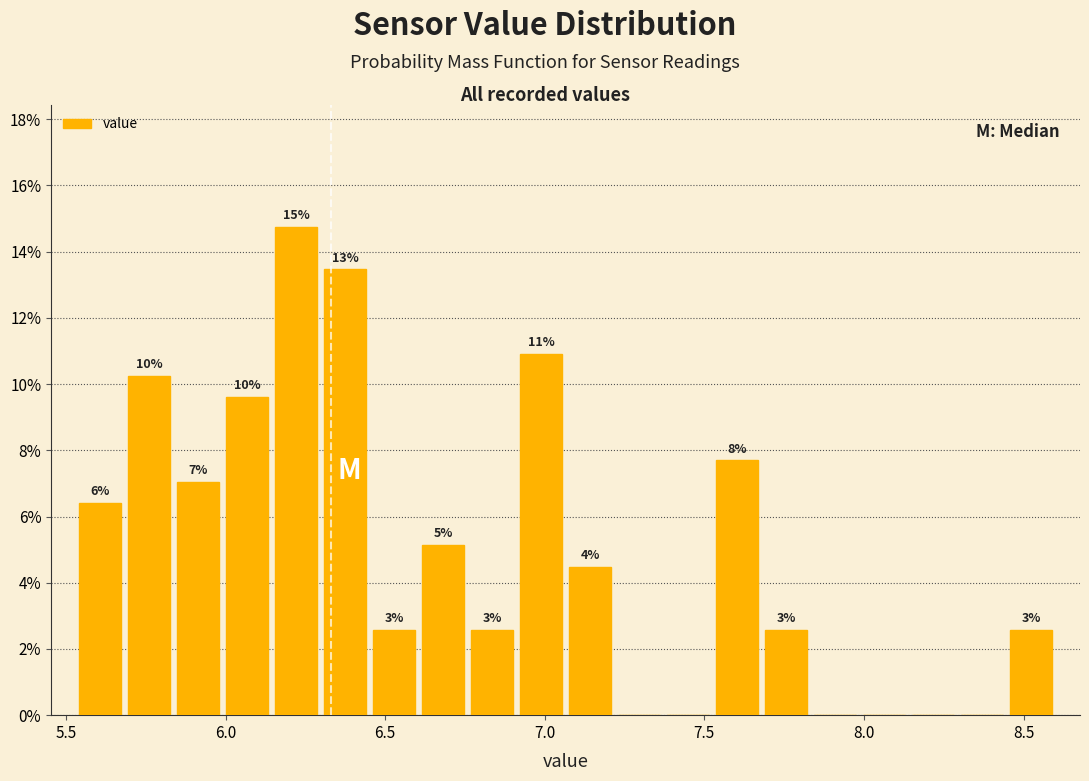

Read against the x-axis, roughly where is the centre of the tallest bar?

6.20